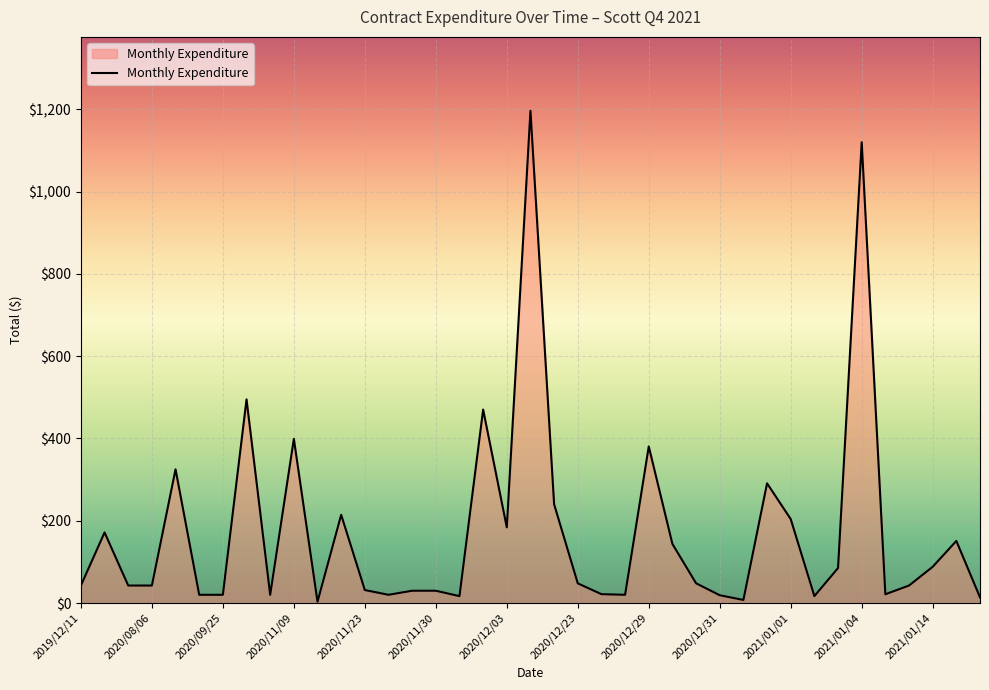

What is the difference between the maximum and minimum values?

1193.5